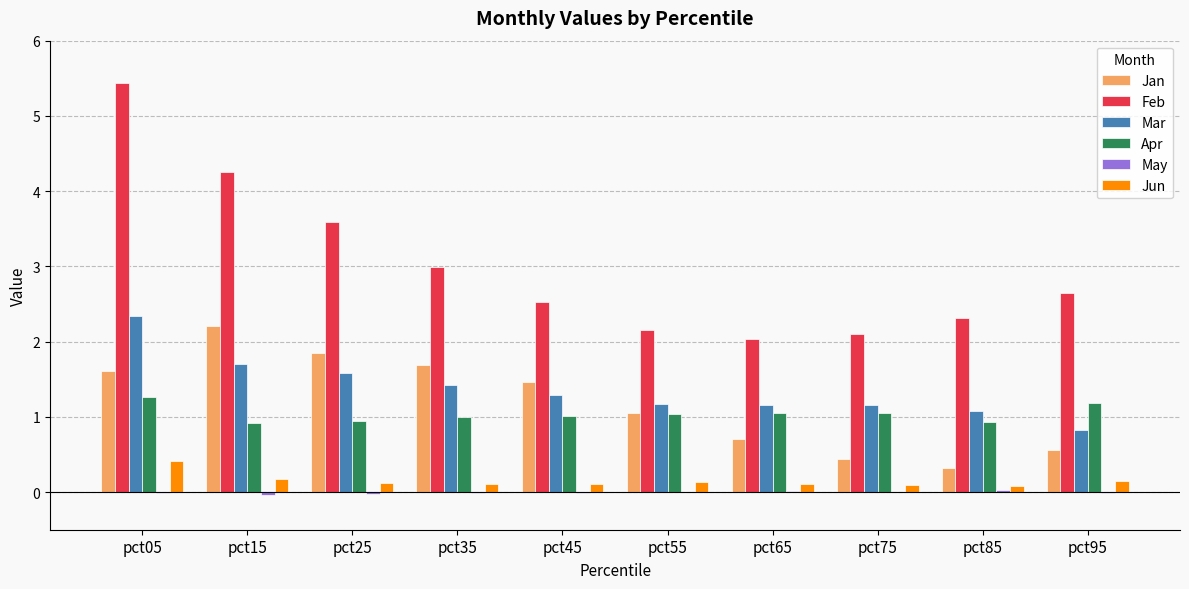

What is the total value across all series at pct15?

9.2